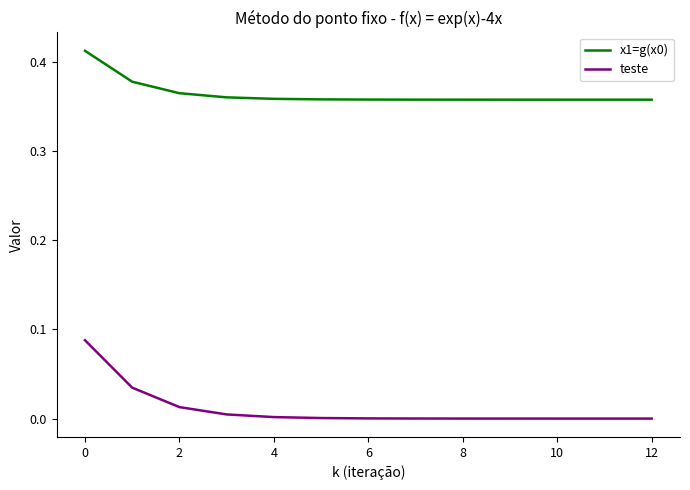

True or false: x1=g(x0) and teste intersect in this chart.

False